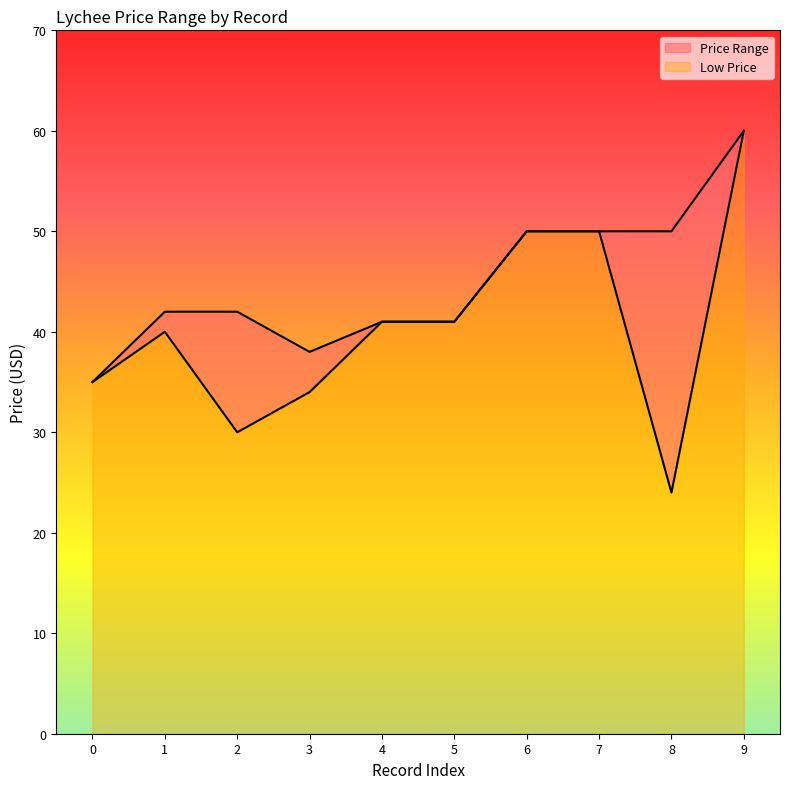

The Low Price series shows 30 at 2. True or false?

True